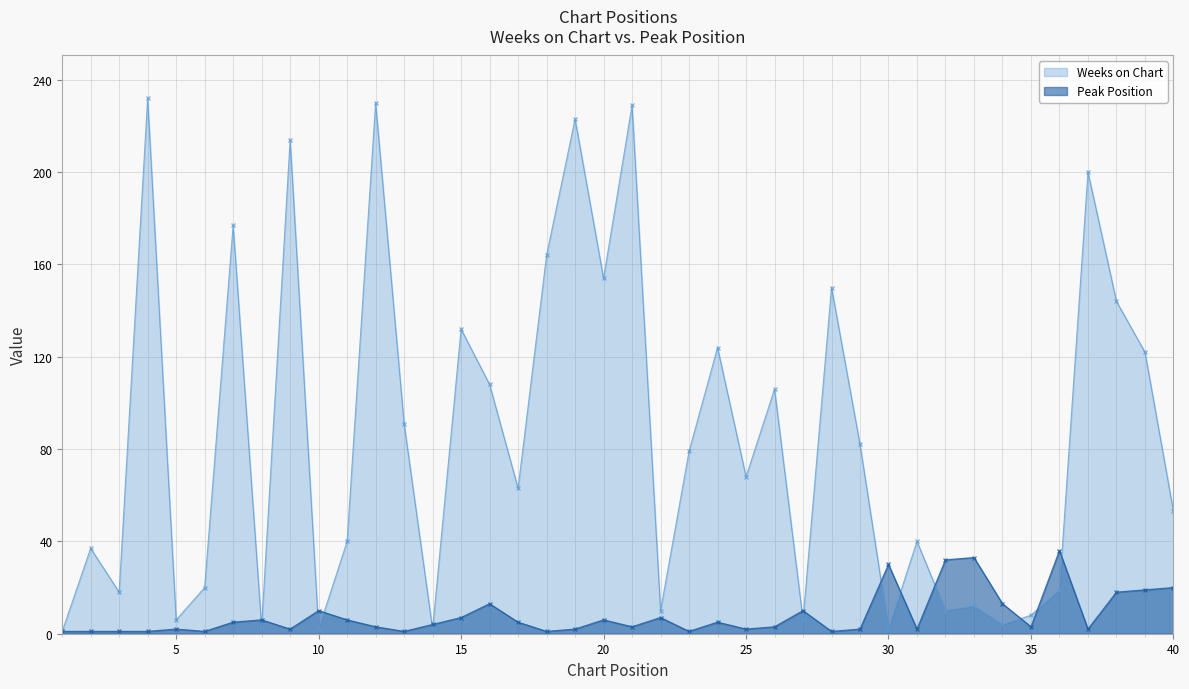

How many series are shown in this chart?

2